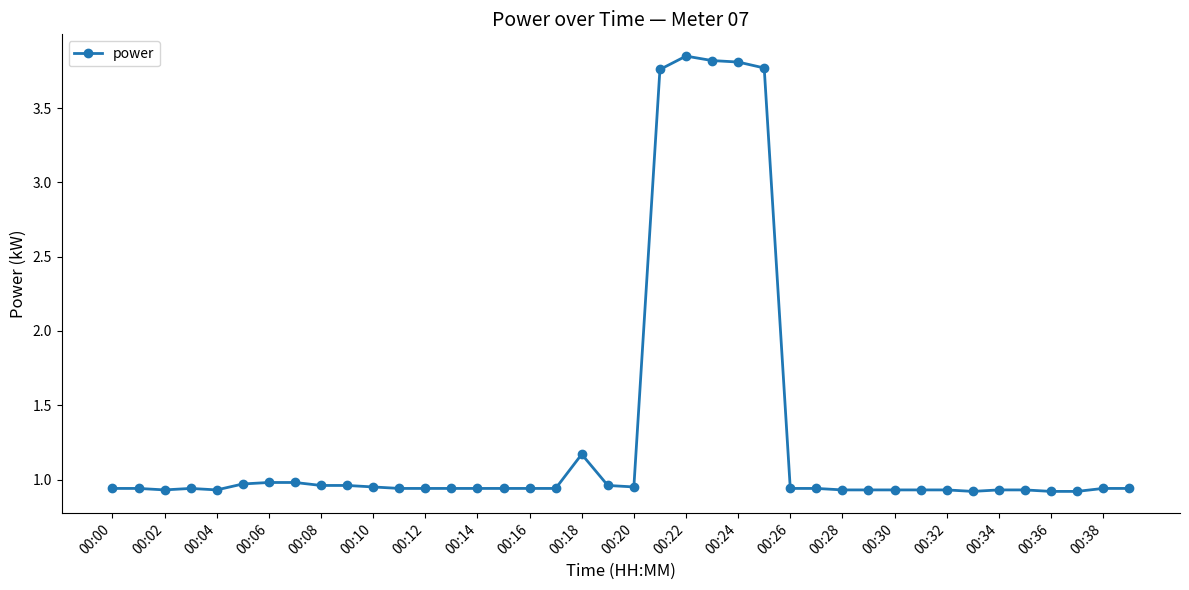

How many lines are shown in the chart?

1